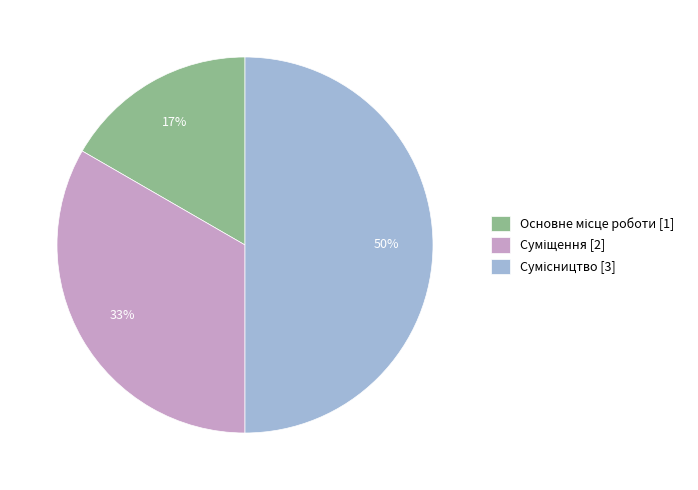

To the nearest percent, what is the average slice percentage?

33%